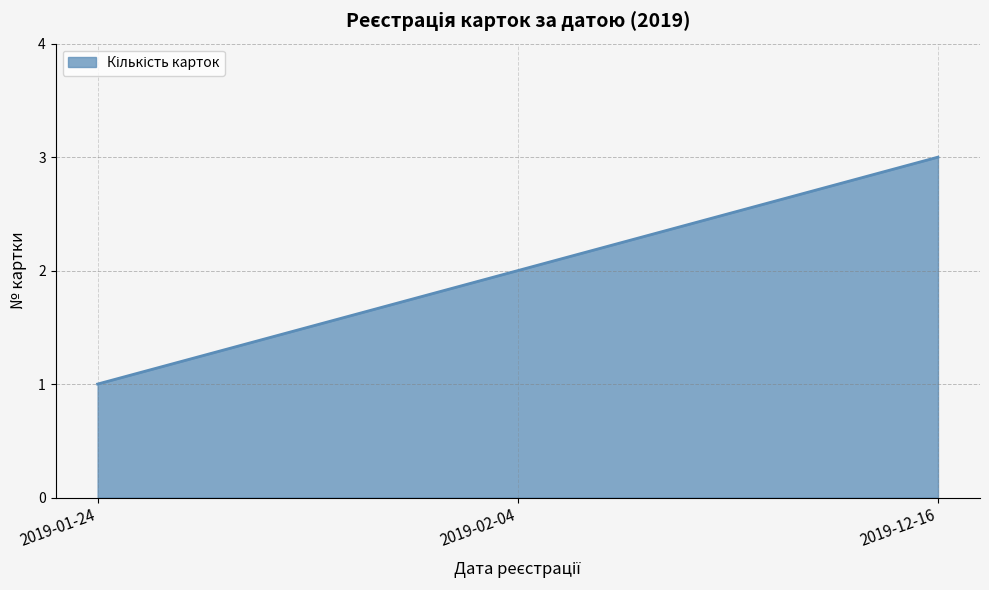

How many values are below 2?

1